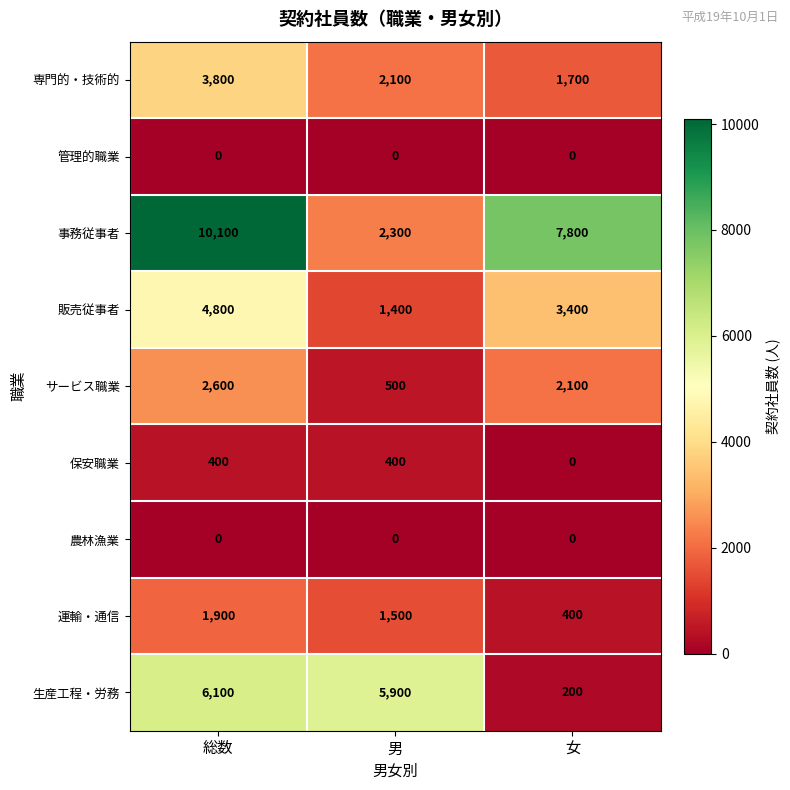

List the labels in order of 事務従事者 value, smallest first.

男, 女, 総数